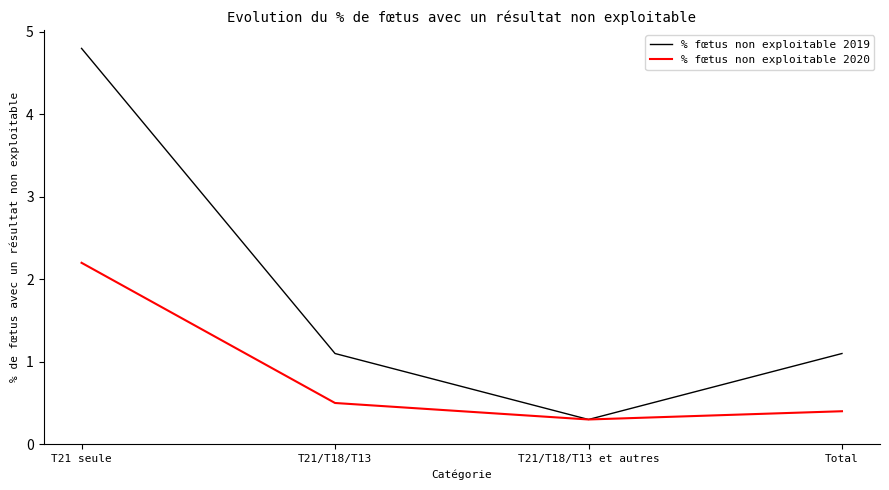

True or false: % fœtus non exploitable 2019 has more than 2 points higher than both neighbors.

False